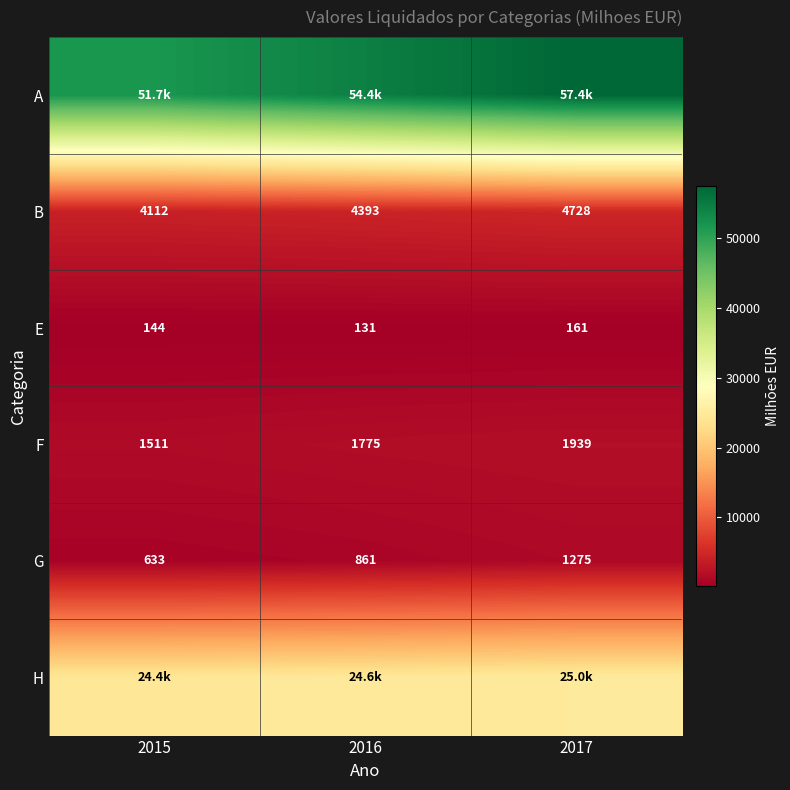

Count the number of categories in the chart.

3